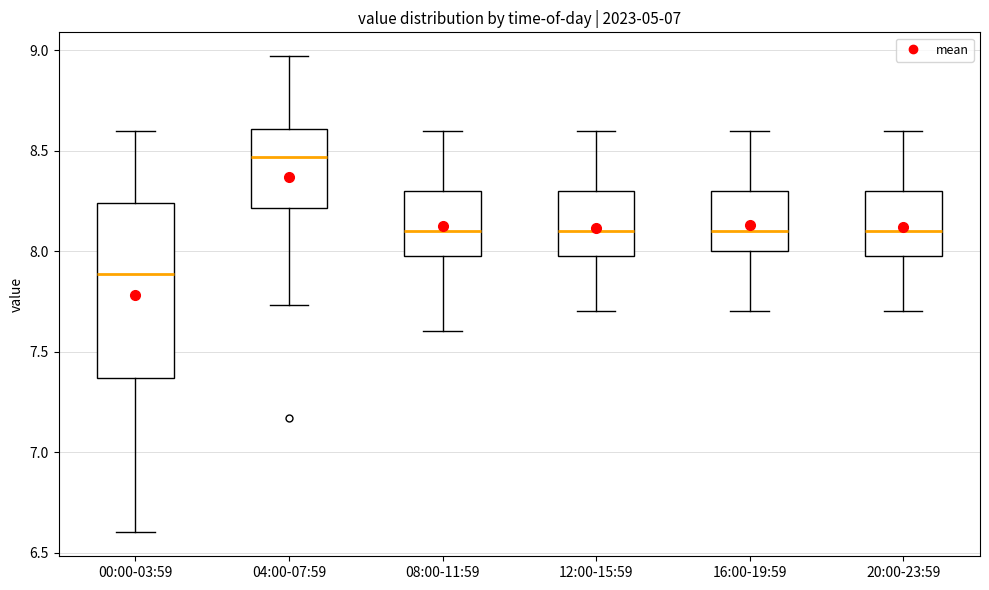

Which box has the lowest median line?

00:00-03:59